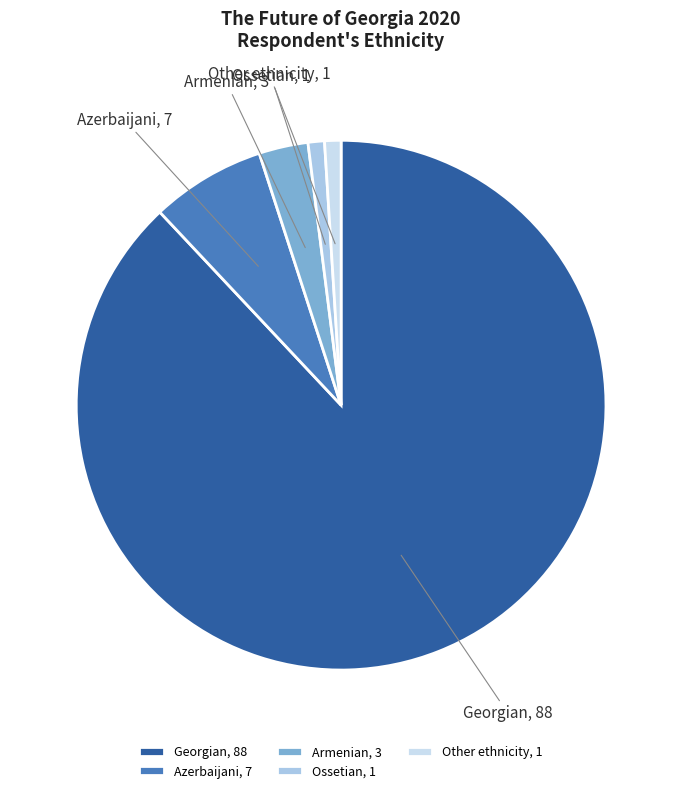

Combined, do Georgian, 88 and Ossetian, 1 account for over 50%?

Yes